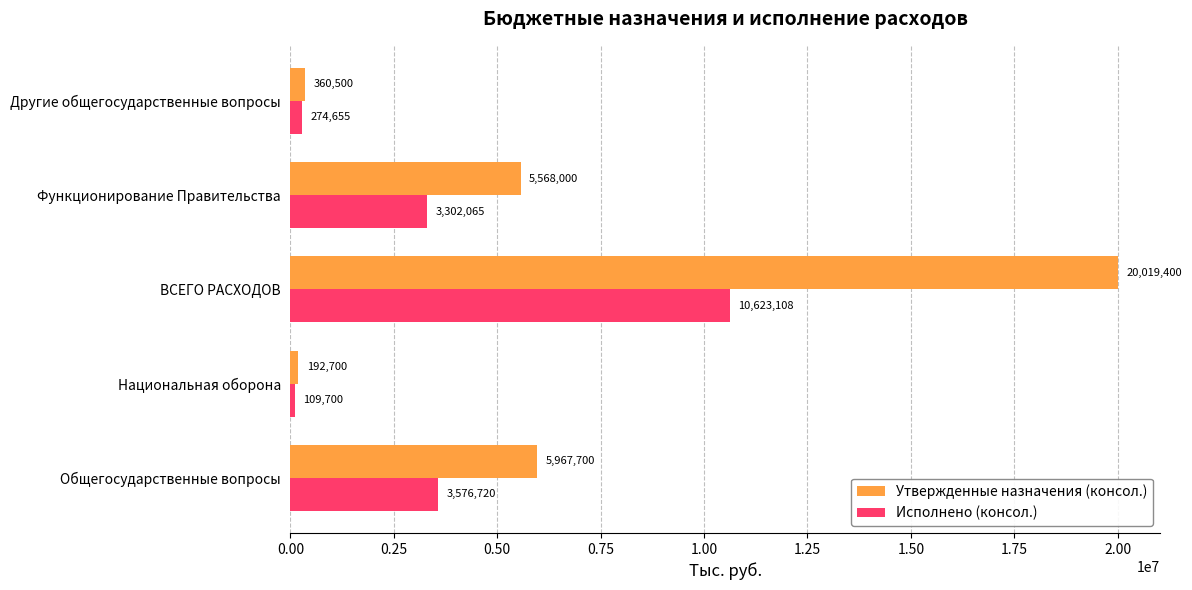

The value of Утвержденные назначения (консол.) at Национальная оборона is 192700.0. True or false?

True